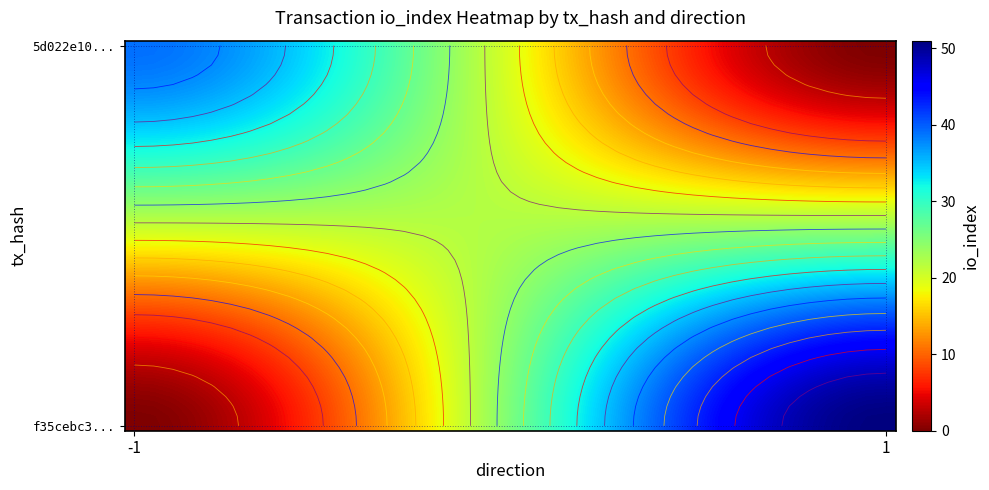

How many categories are shown in the chart?

40